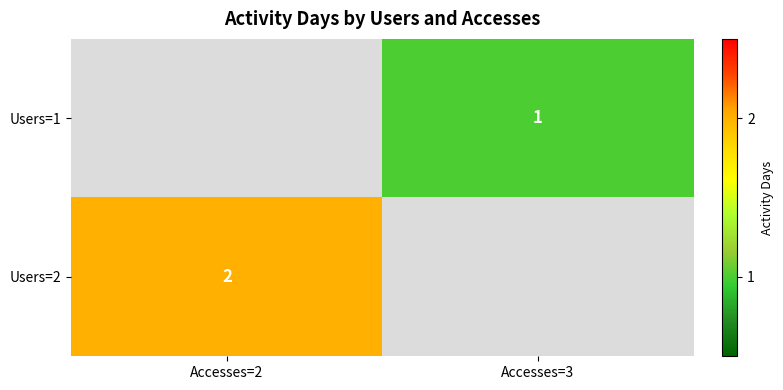

The value of Users=2 at Accesses=2 is 2. True or false?

True